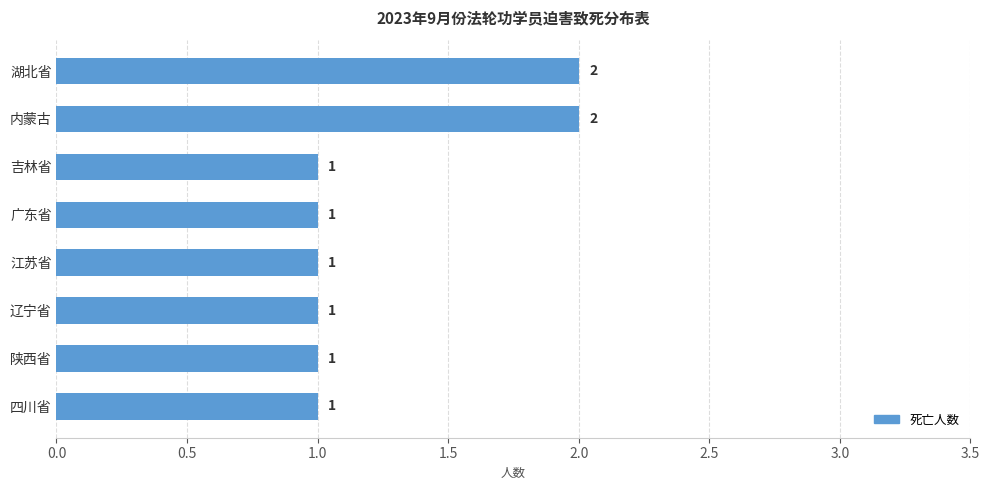

What is the value of the 4th bar from the top?

1